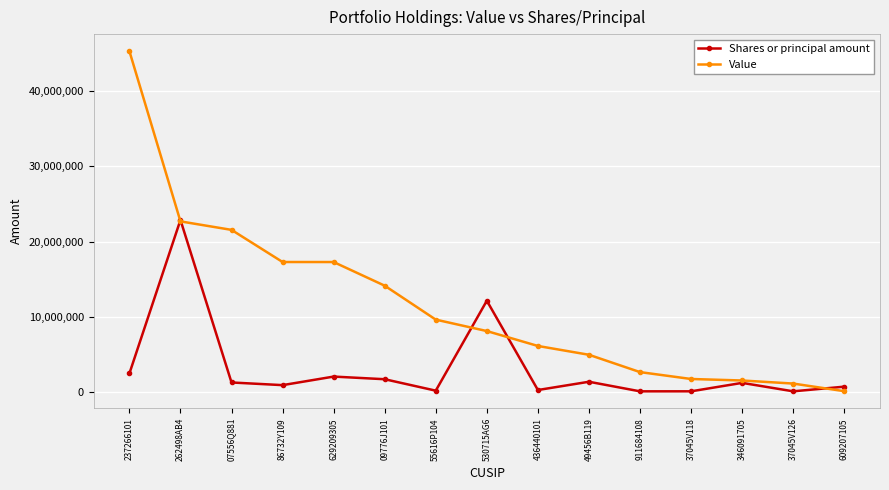

What is the difference between the maximum and minimum values in the Value series?

45254000